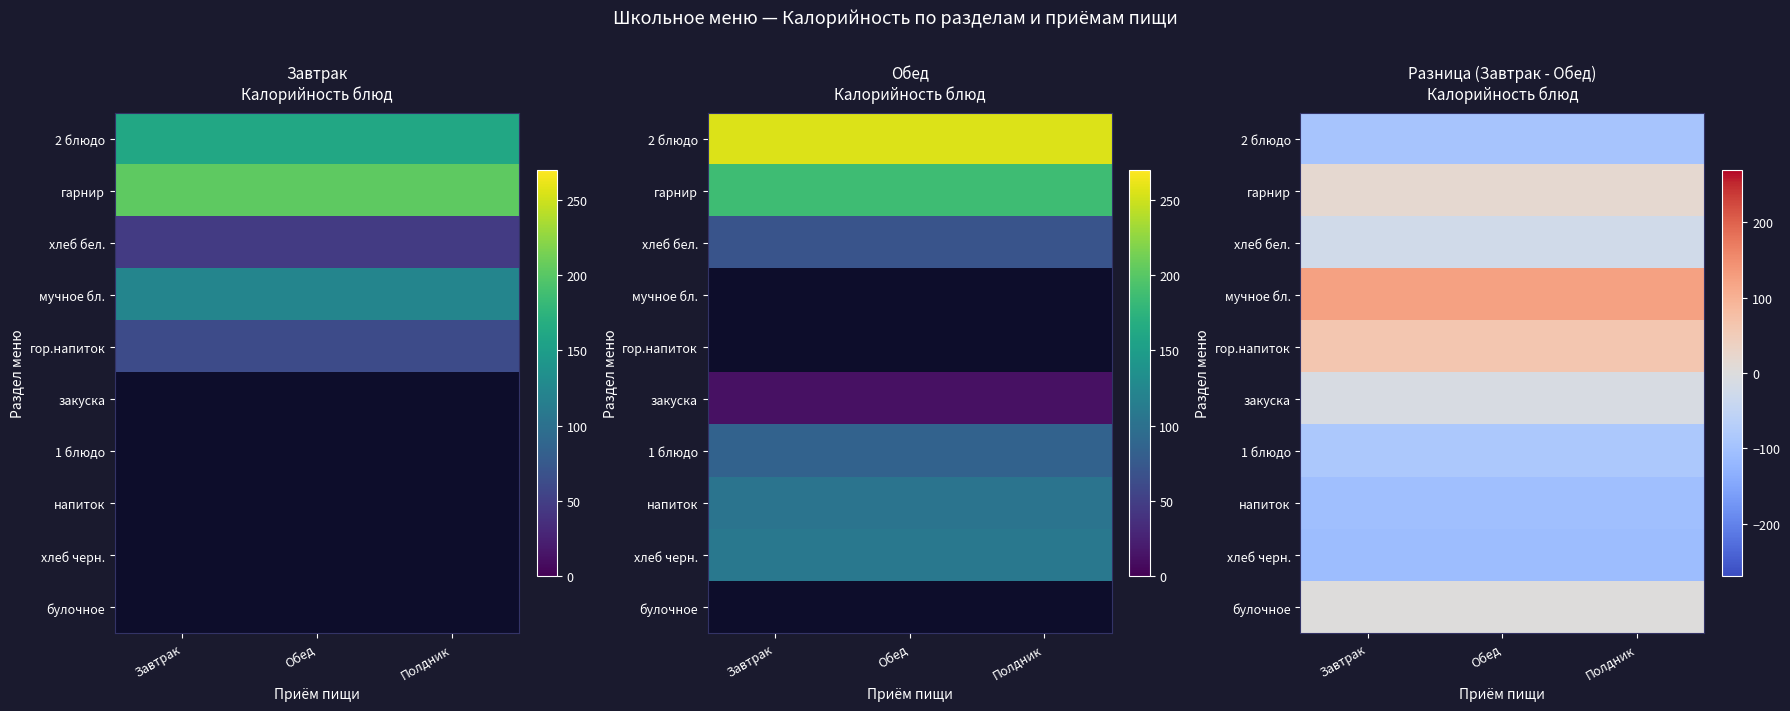

Which category has the lowest value across all series?

Завтрак